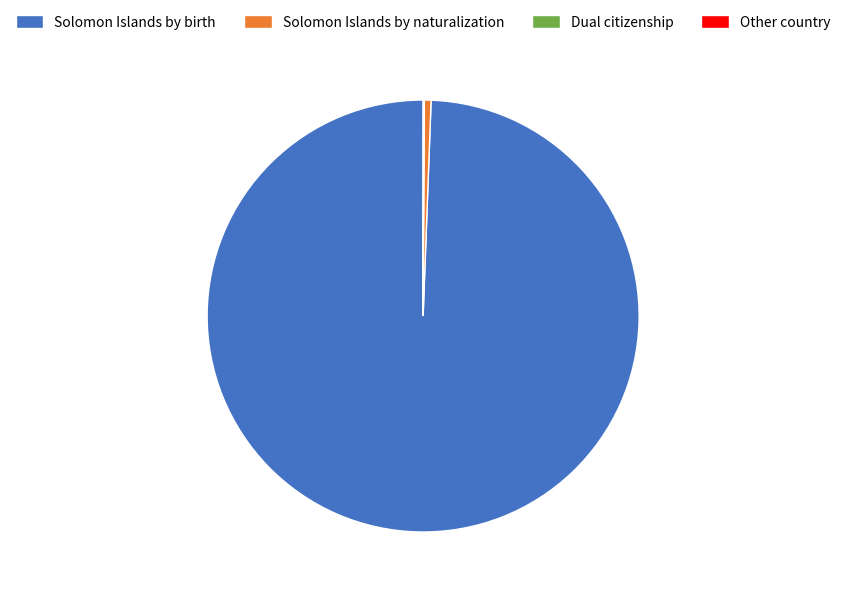

Which category accounts for the majority?

Solomon Islands by birth